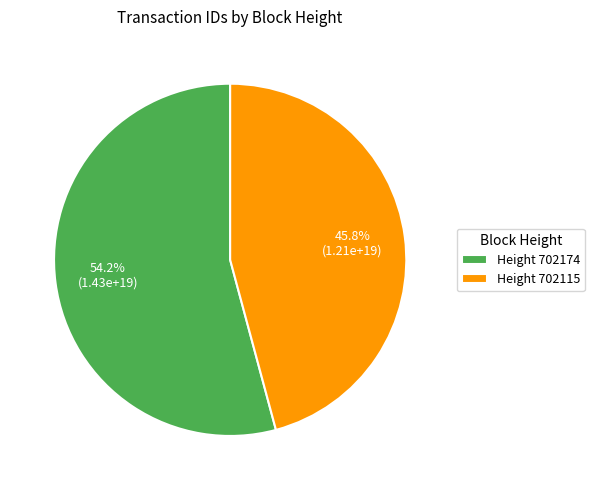

What is the ratio of the value at Height 702115 to the value at Height 702174?

0.8